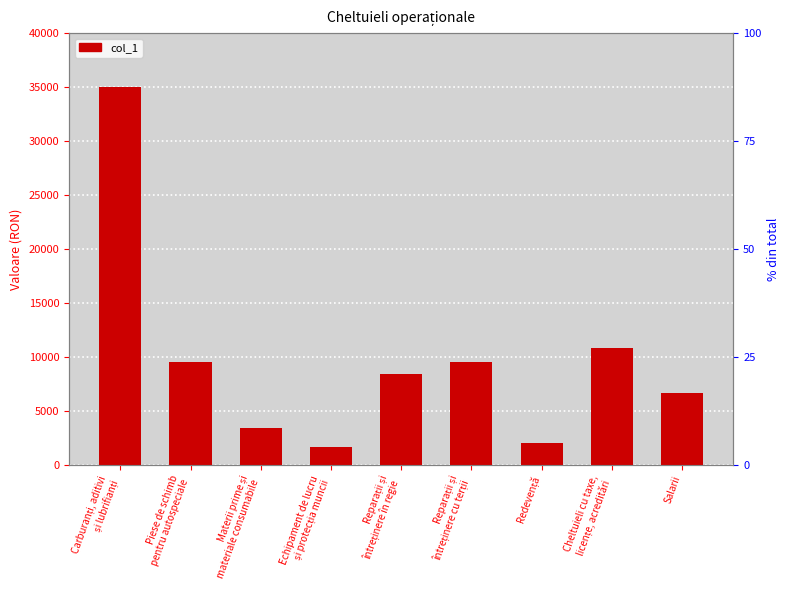

What is the maximum value shown in the chart?

35000